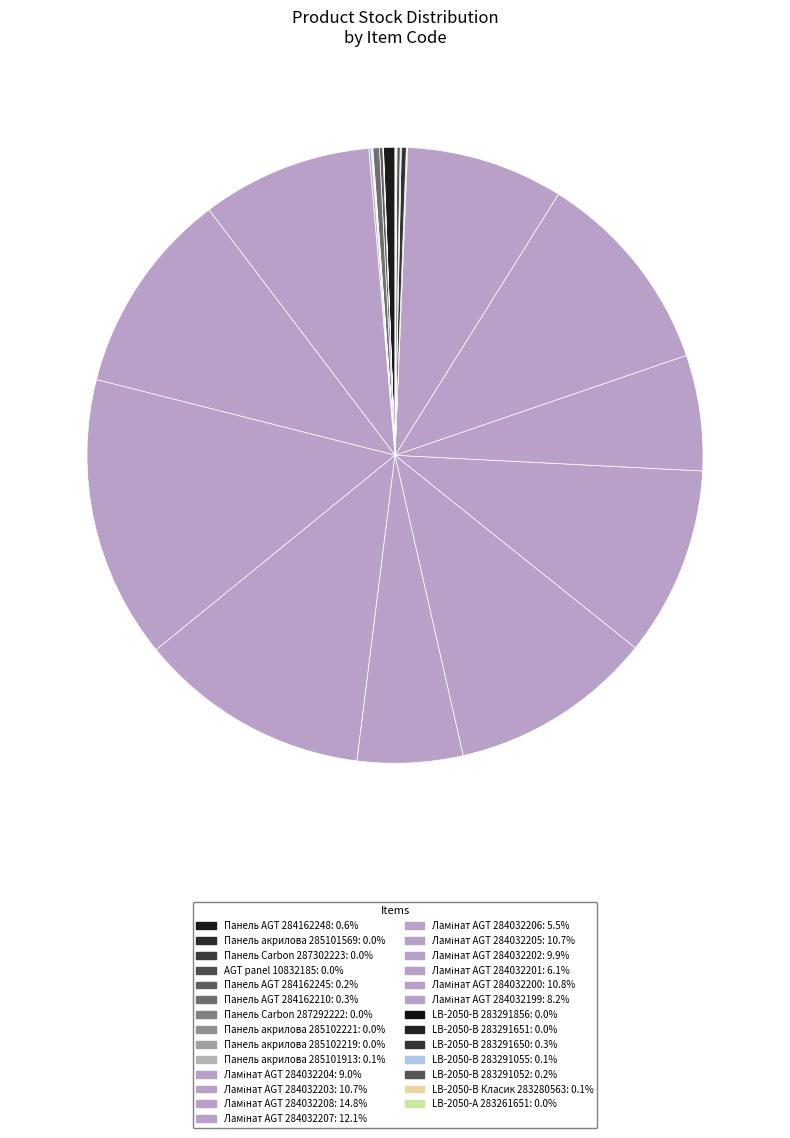

Which has a higher value, LB-2050-В 283291650 or Ламінат AGT 284032204?

Ламінат AGT 284032204